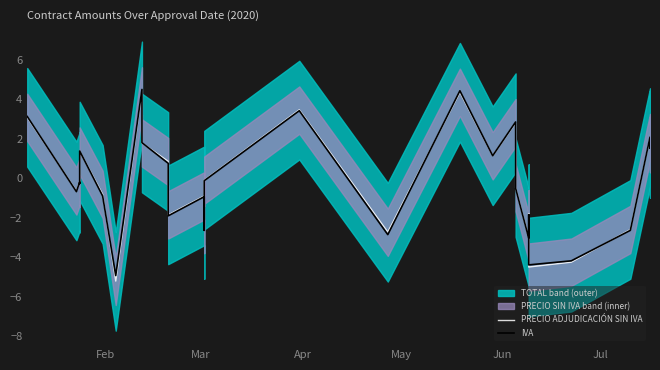

True or false: IVA and PRECIO ADJUDICACIÓN SIN IVA cross at least once.

True